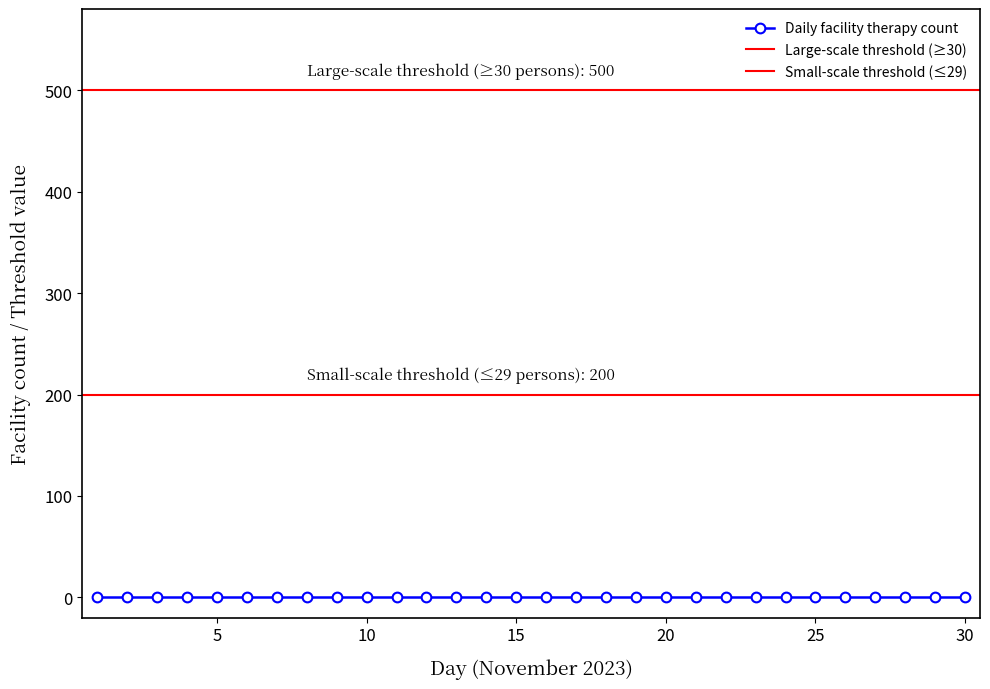

Rank the categories by value from lowest to highest.

3, 4, 5, 6, 7, 8, 9, 10, 11, 12, 13, 14, 15, 16, 17, 18, 19, 20, 21, 22, 23, 24, 25, 26, 27, 28, 29, 30, 2, 1